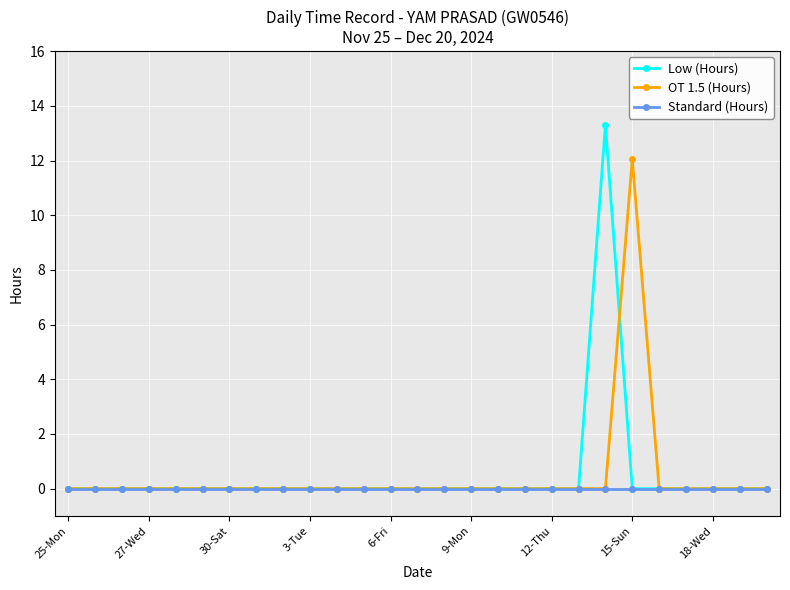

What are all the series names shown in the legend?

Low (Hours), OT 1.5 (Hours), Standard (Hours)